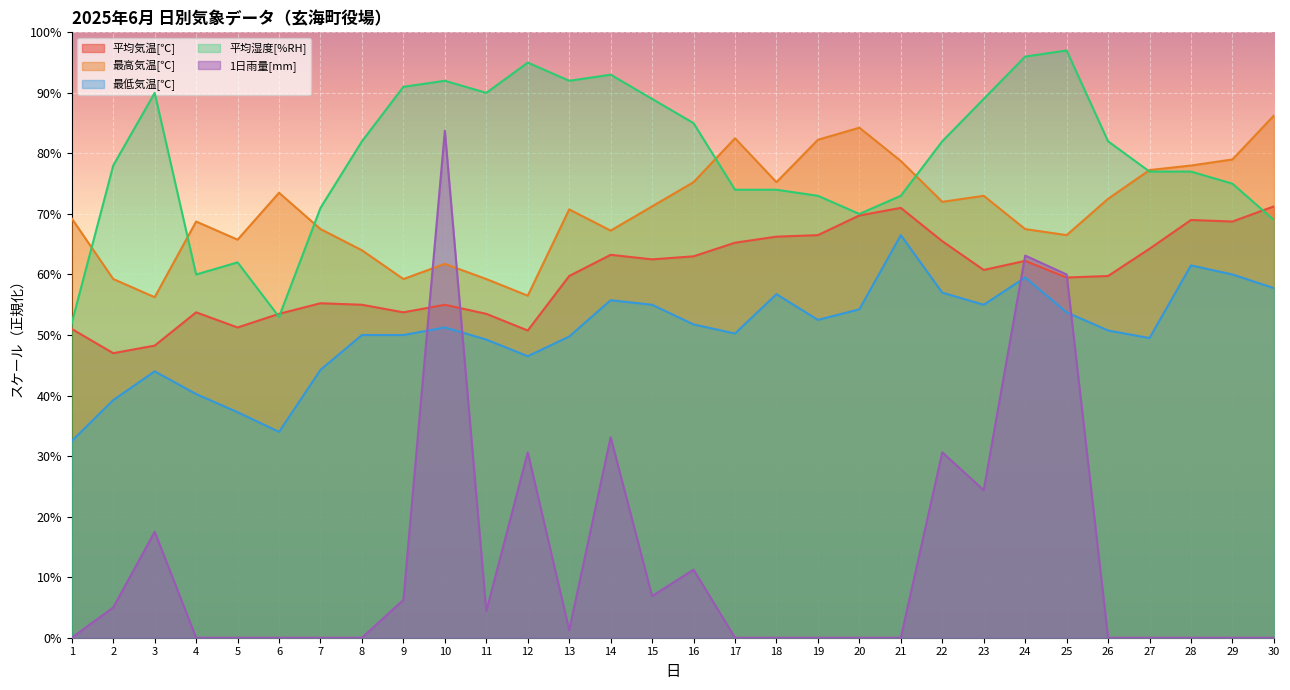

True or false: 1日雨量[mm] and 平均湿度[%RH] intersect in this chart.

False